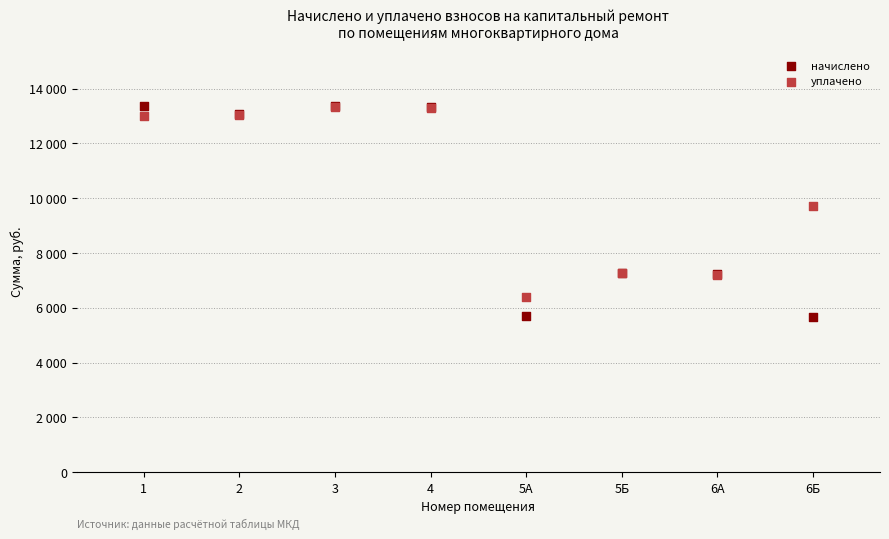

Which series contains the lowest Y value?

начислено